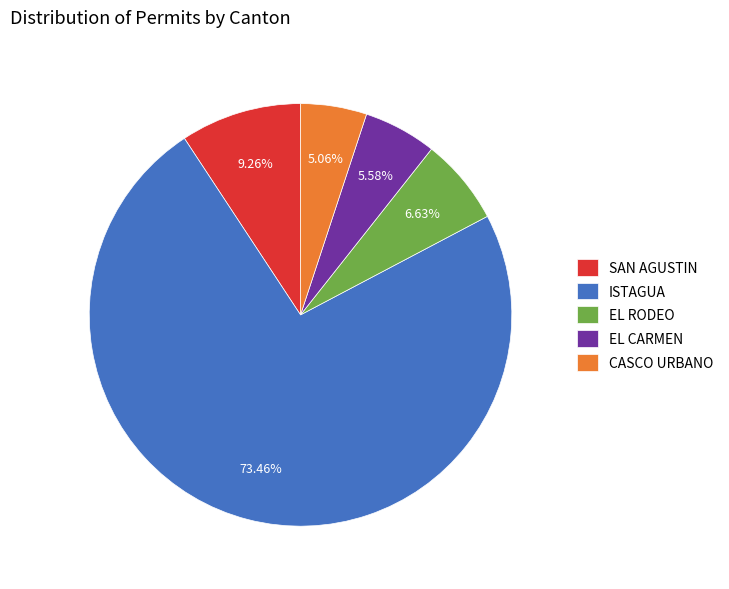

Does any single category account for the majority?

Yes